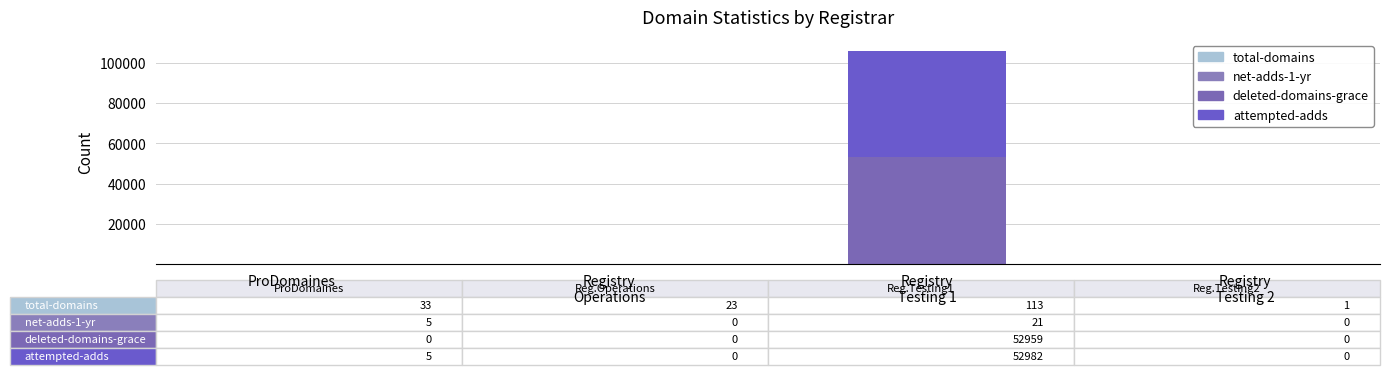

What is the difference between the second highest and minimum values in the total-domains series?

32